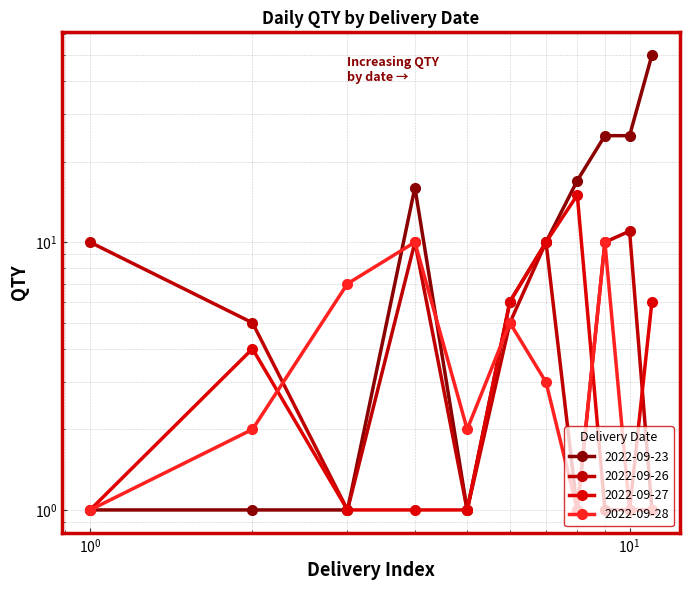

What is the difference between the 2022-09-26 values at 9 and 6?

5